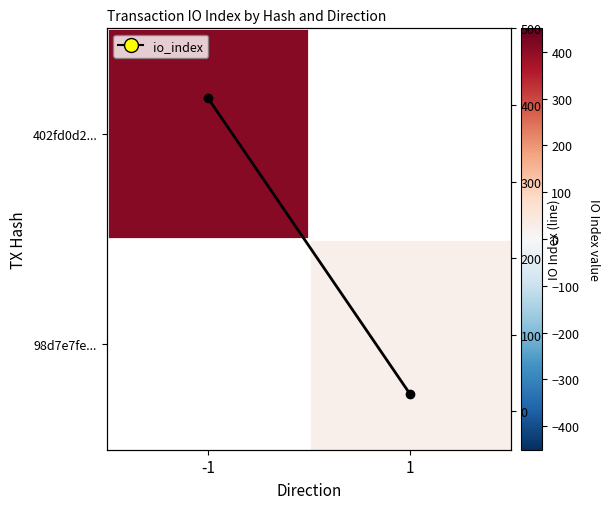

How many categories are shown in the chart?

2